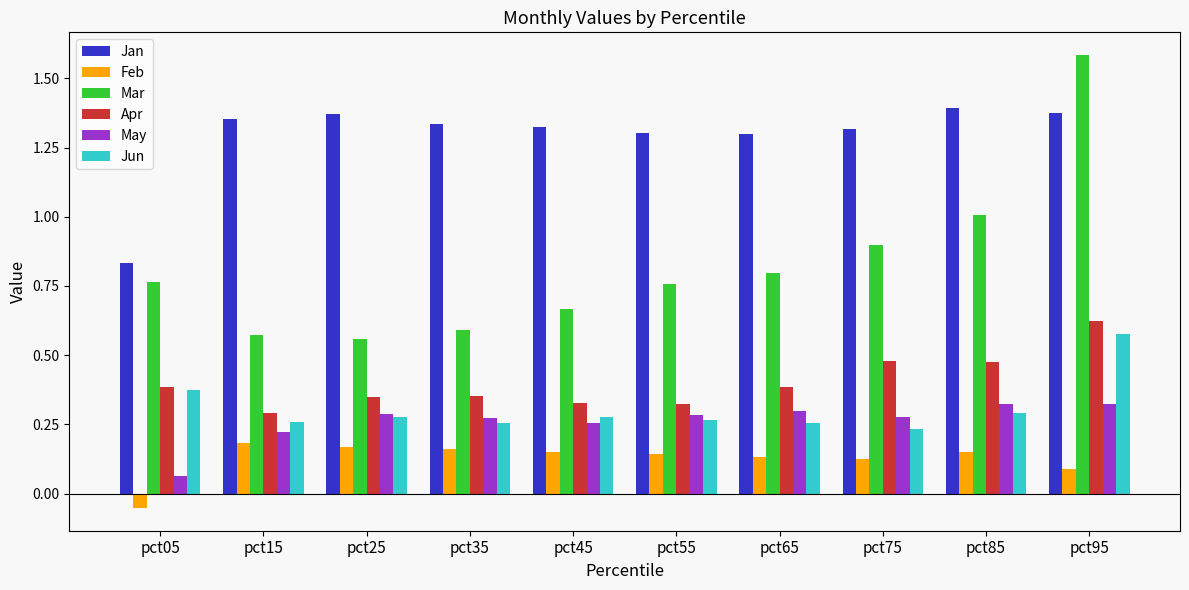

Does the chart contain stacked bars?

No